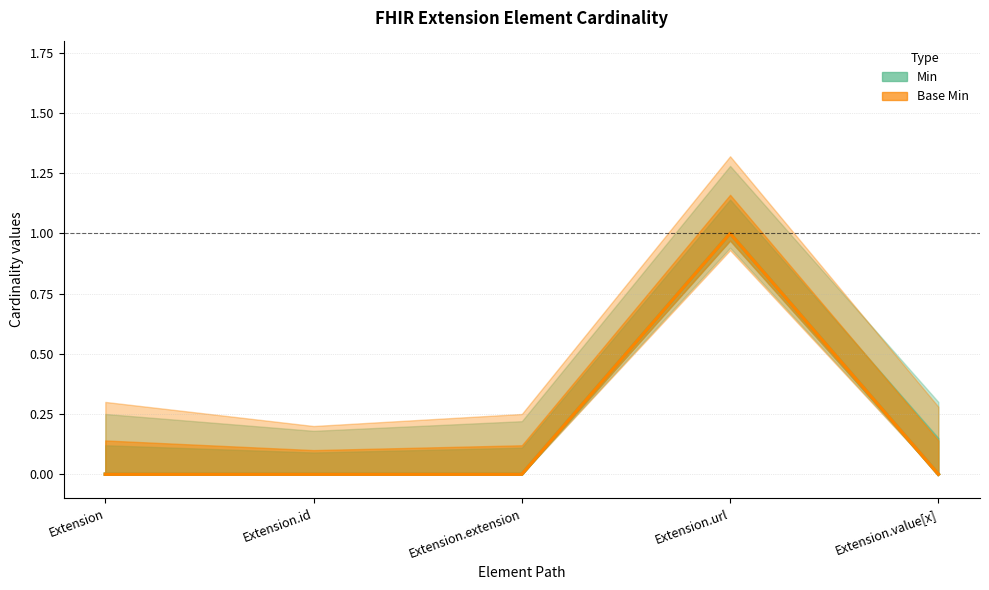

True or false: Min and Base Min intersect in this chart.

False